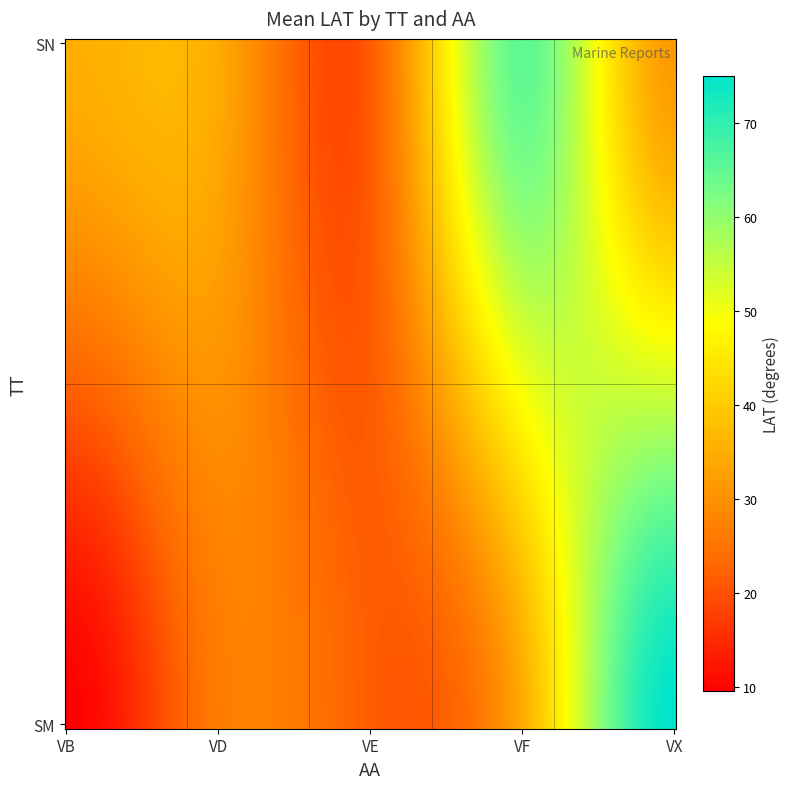

Which label corresponds to the largest value in the chart?

VX